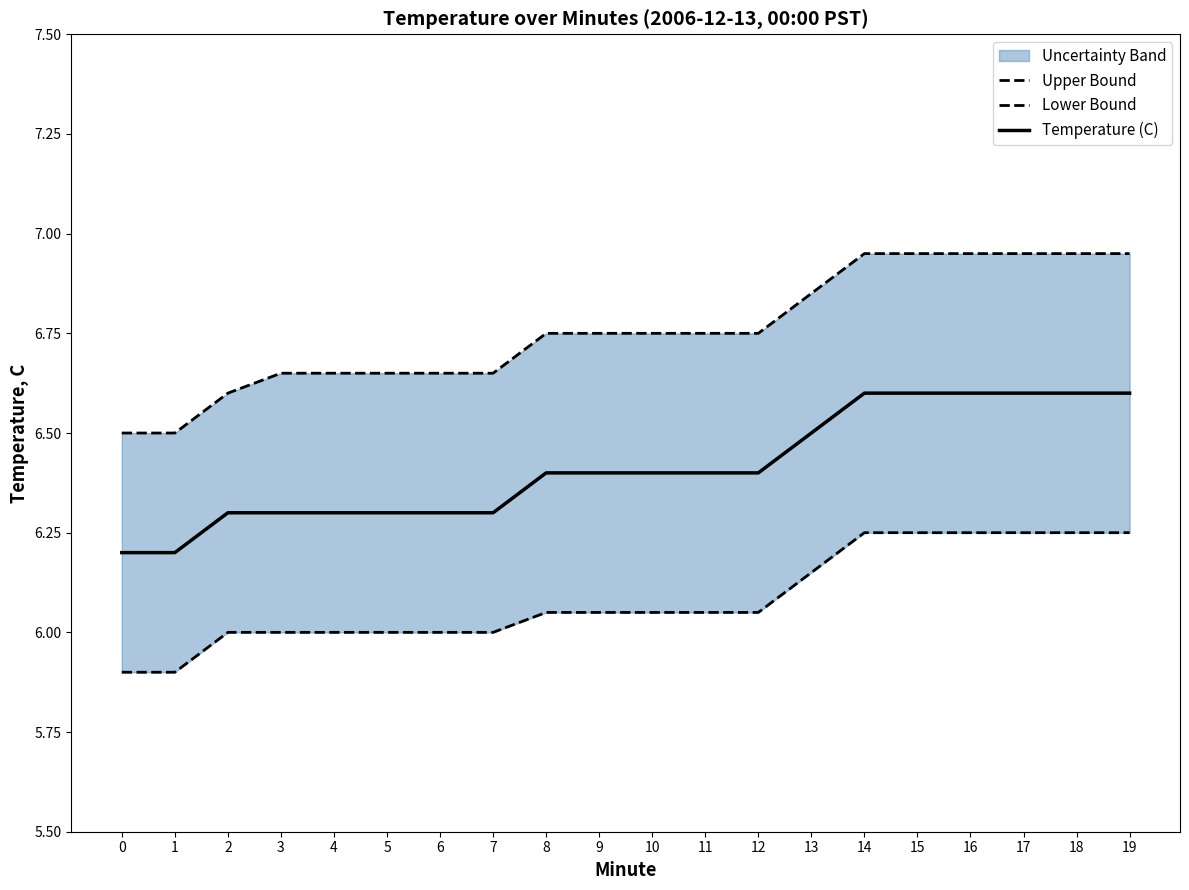

Count the number of categories in the chart.

20